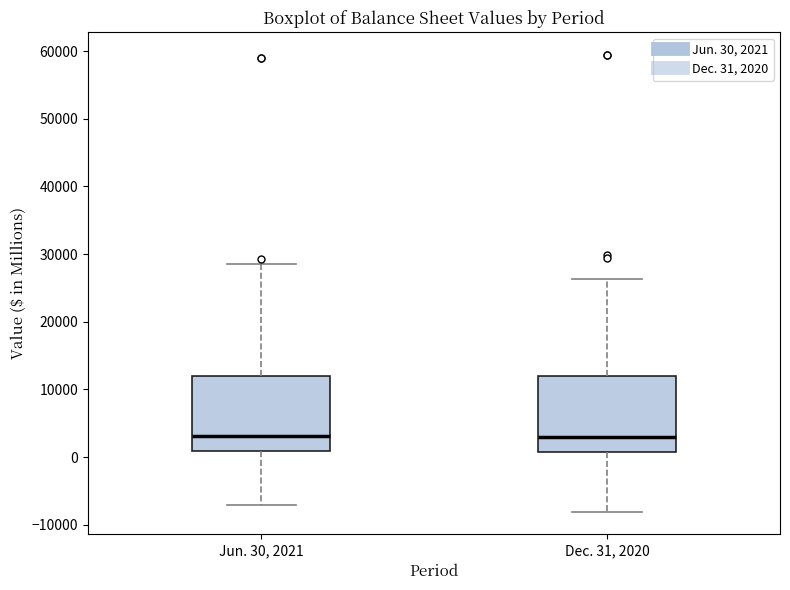

Reading left to right, transcribe this box plot: for each box, give where its median line is, the range the box spans, and where its two whiskers end, as read against the y-axis. The values are not printed on the chart, so give them approximately, as read against the axis.

Jun. 30, 2021: median 3000, box 1000 to 12000, whiskers -7000 to 29000
Dec. 31, 2020: median 3000, box 1000 to 12000, whiskers -8000 to 26000